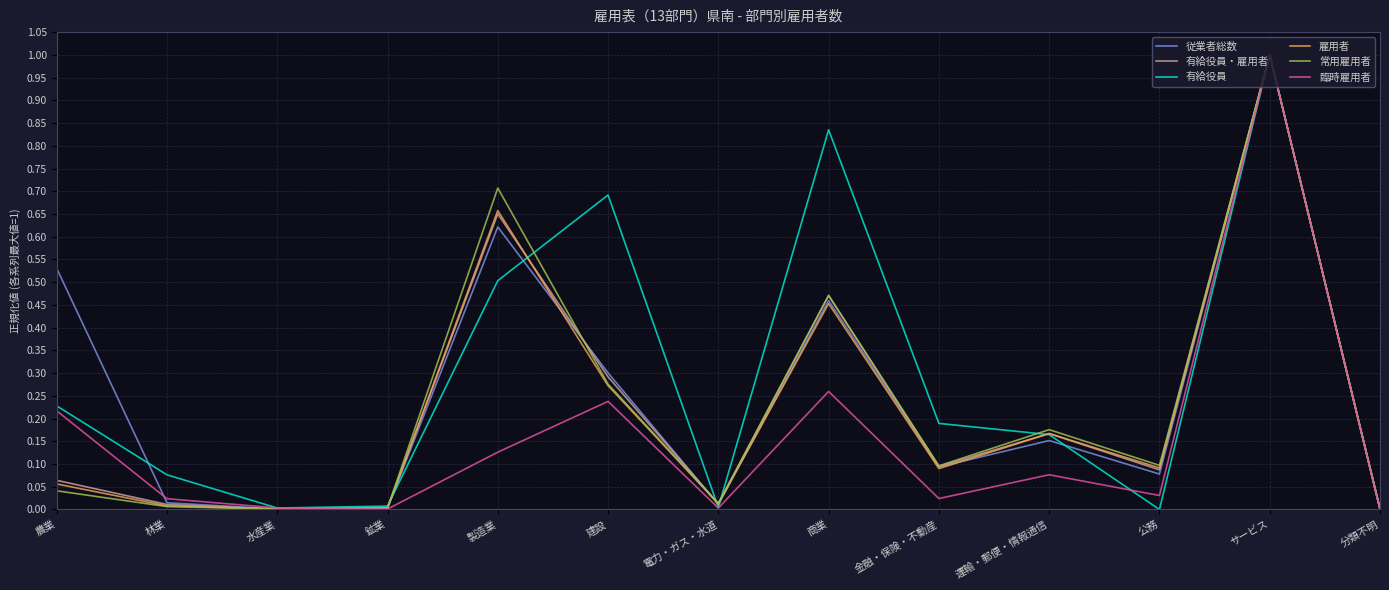

How many series are shown in this chart?

6